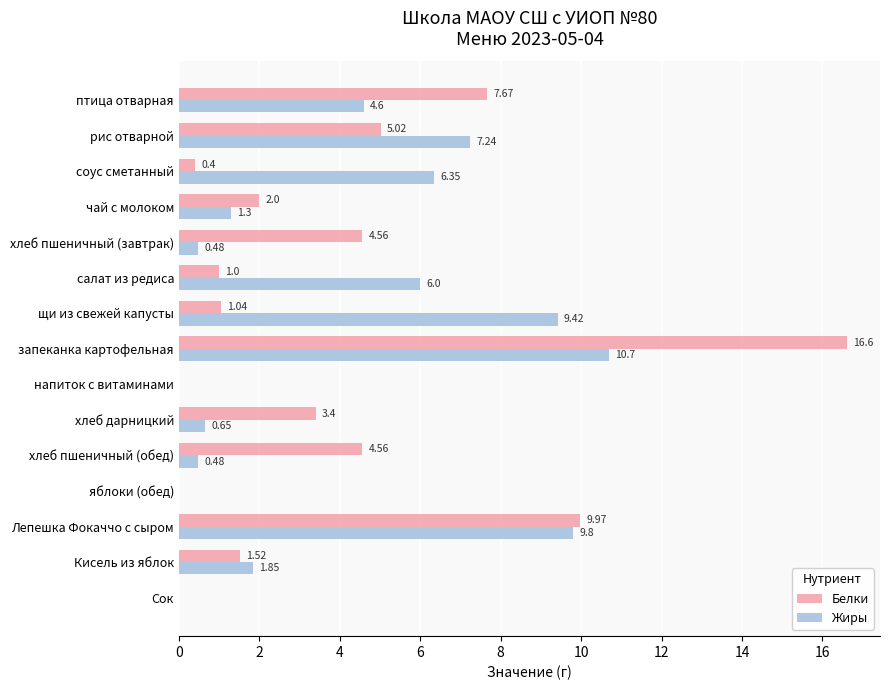

Is the value of Белки at соус сметанный greater than the value of Жиры at хлеб дарницкий?

No